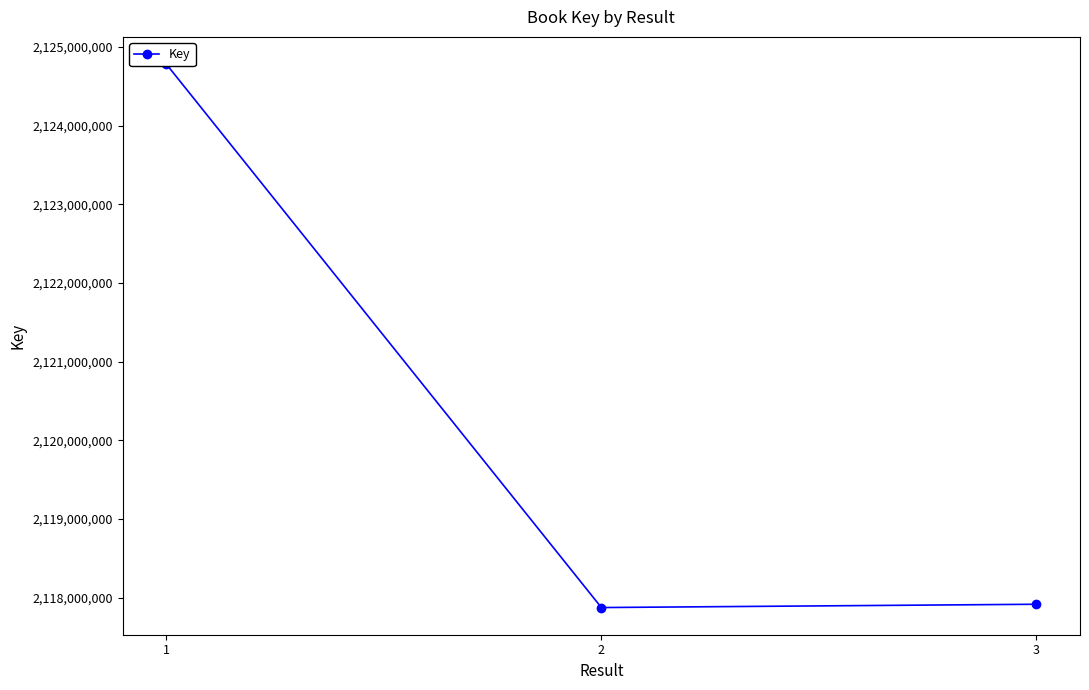

Is it true that the value at 2 is 2117875996?

True